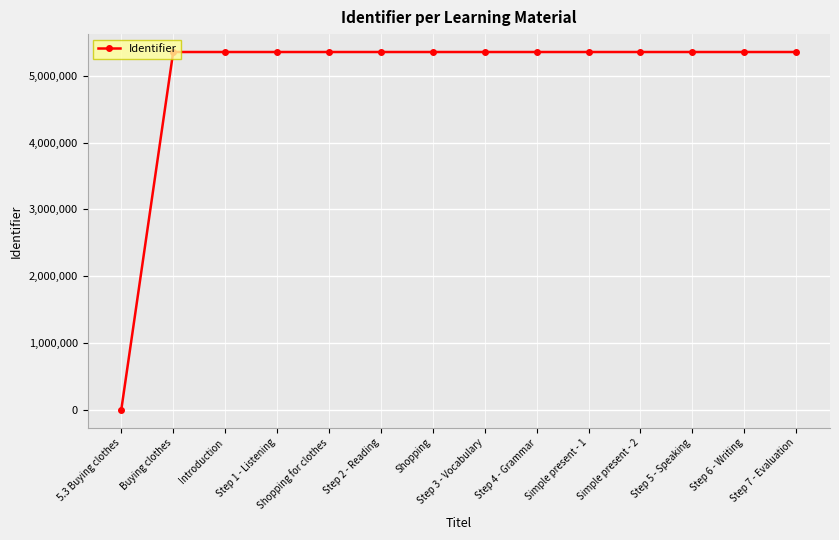

What is the value of the 14th point from the left?

5356017